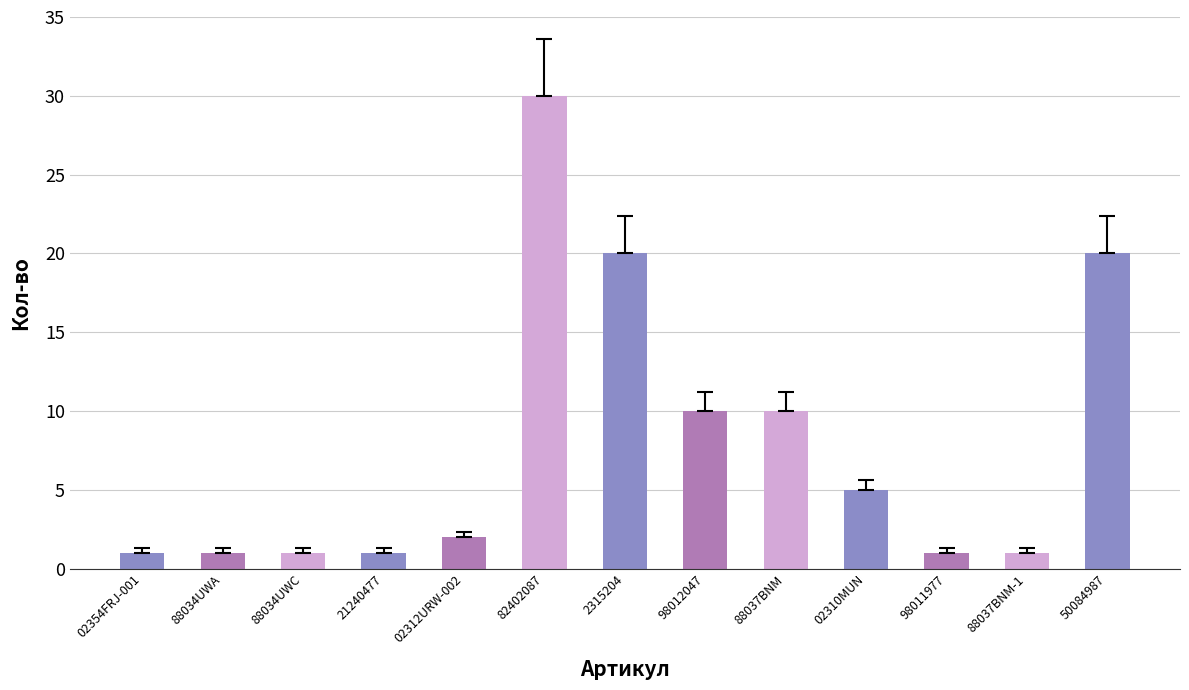

What is the average value?

8